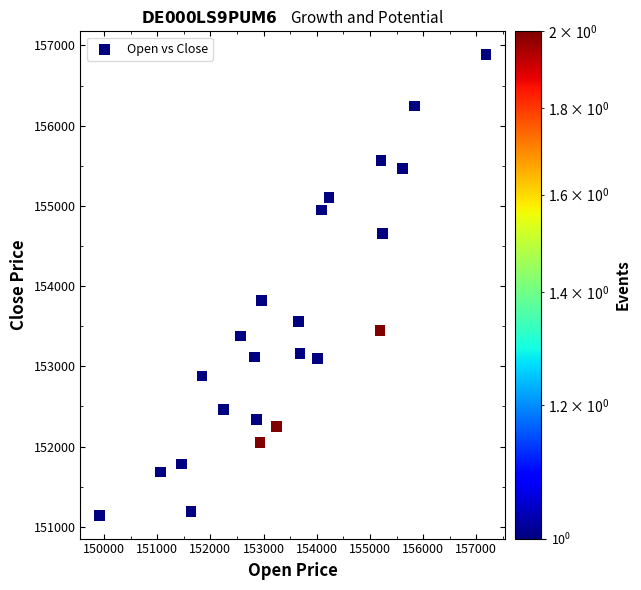

What Y value in the scatter plot is closest to 154014?

153823